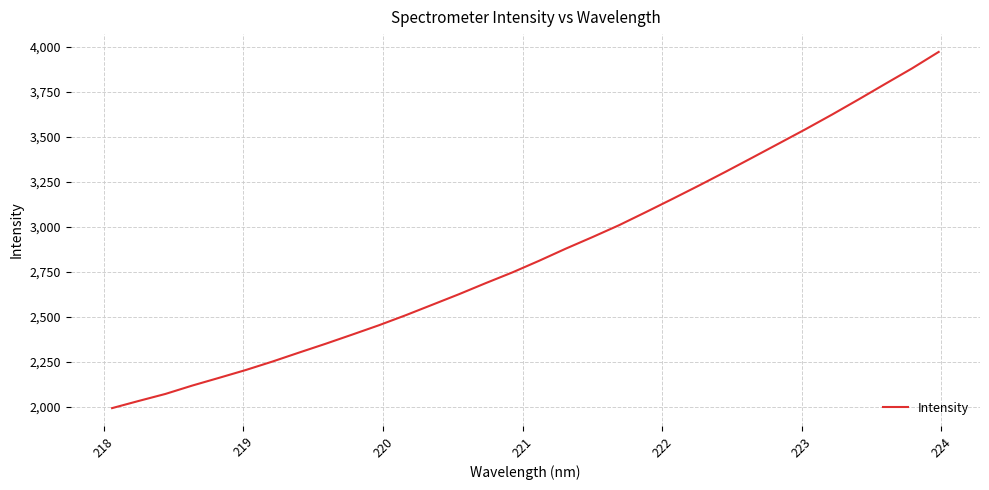

What is the minimum value shown in the chart?

1991.7